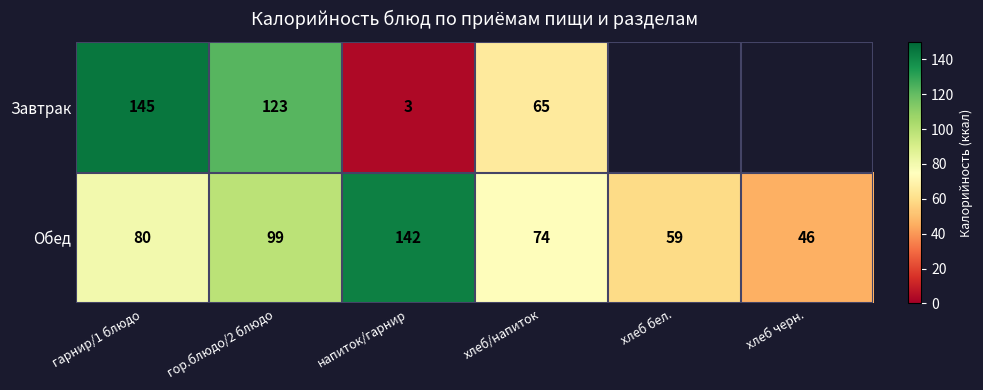

True or false: Обед has a value of 46 at хлеб черн..

True